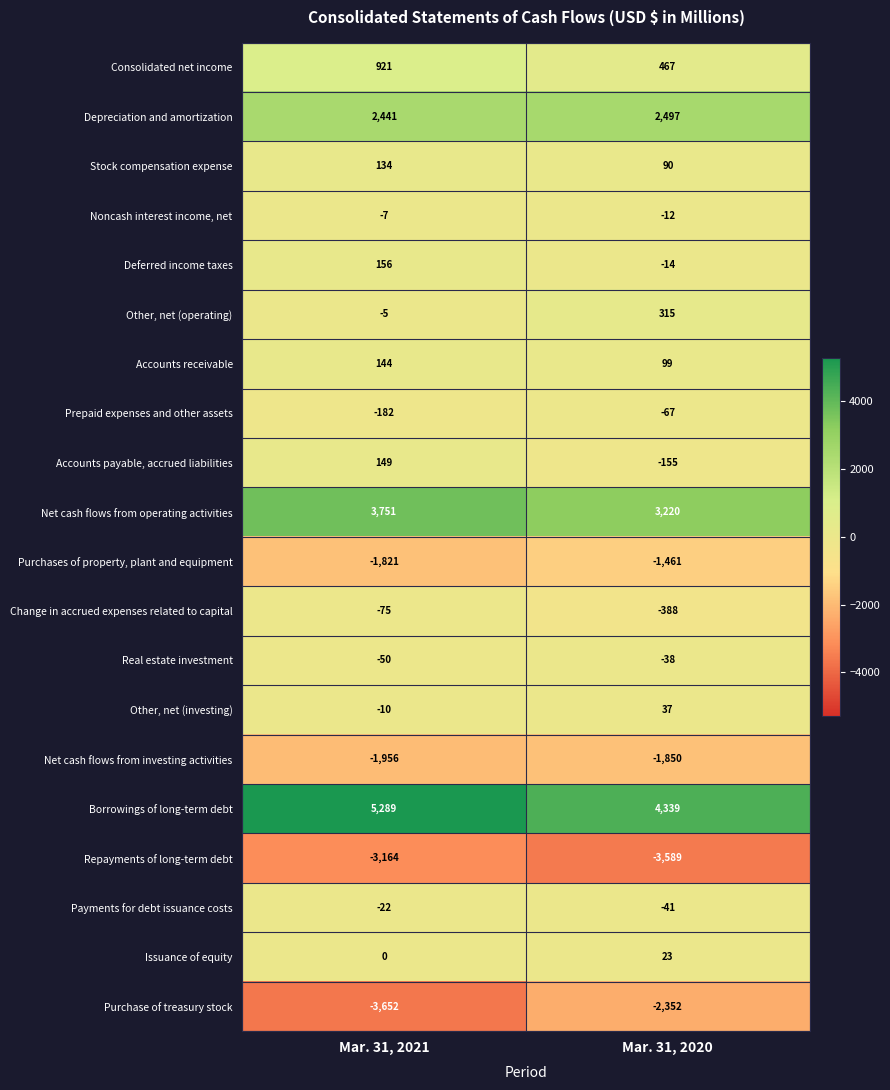

Which category has the highest value across all series?

Mar. 31, 2021